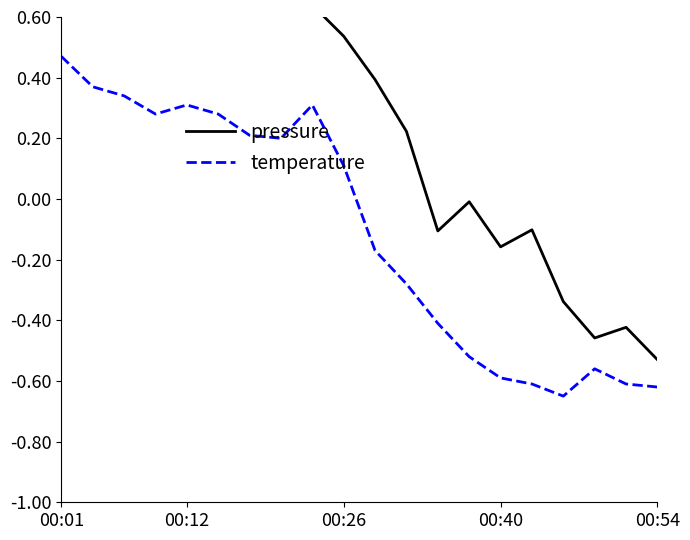

The temperature series shows -1.0 at 00:54. True or false?

False